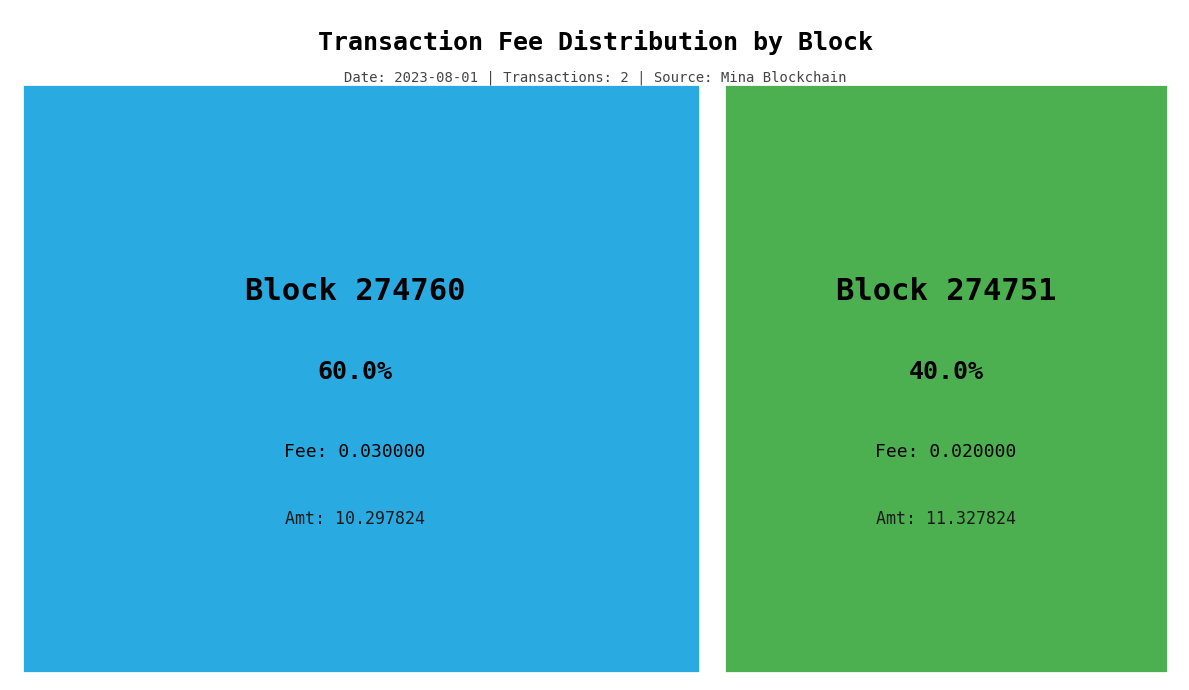

To the nearest percent, what portion does 274751 represent?

40%